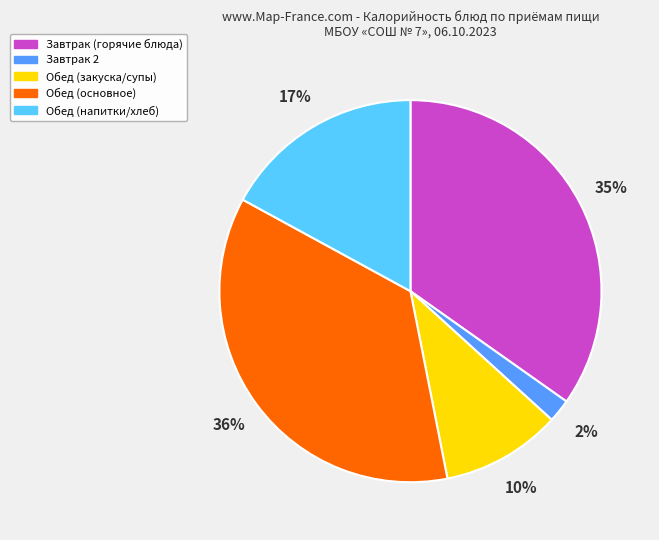

Is it true that Обед (основное) is 36% of the pie?

True